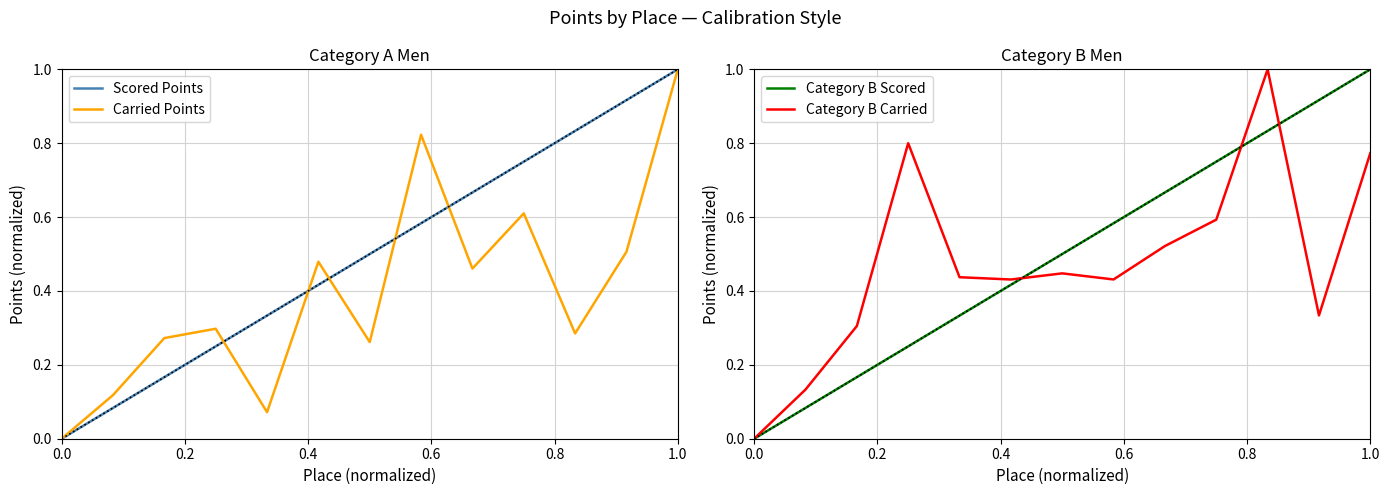

How many intersections are there between Carried Points and Category B Carried?

7